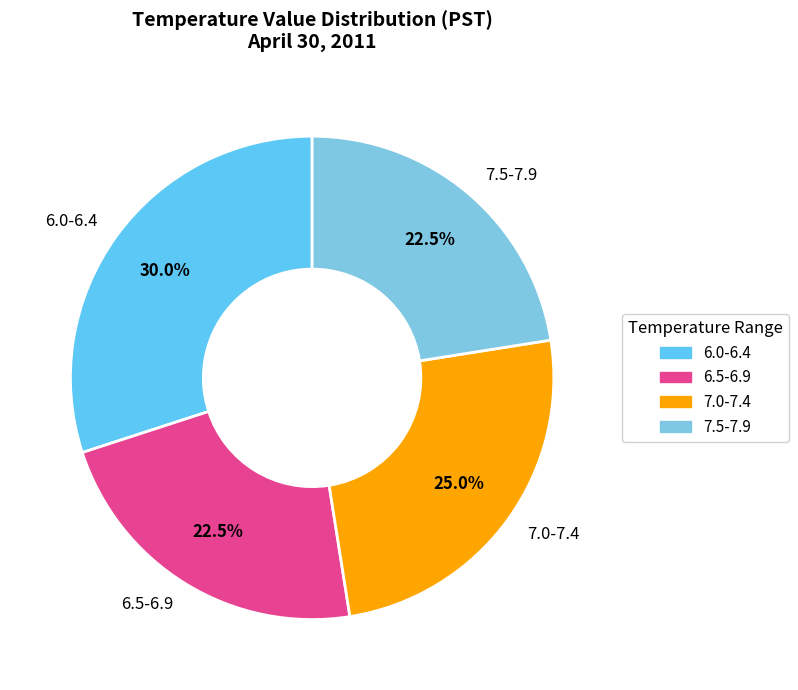

Which slice is the largest?

6.0-6.4